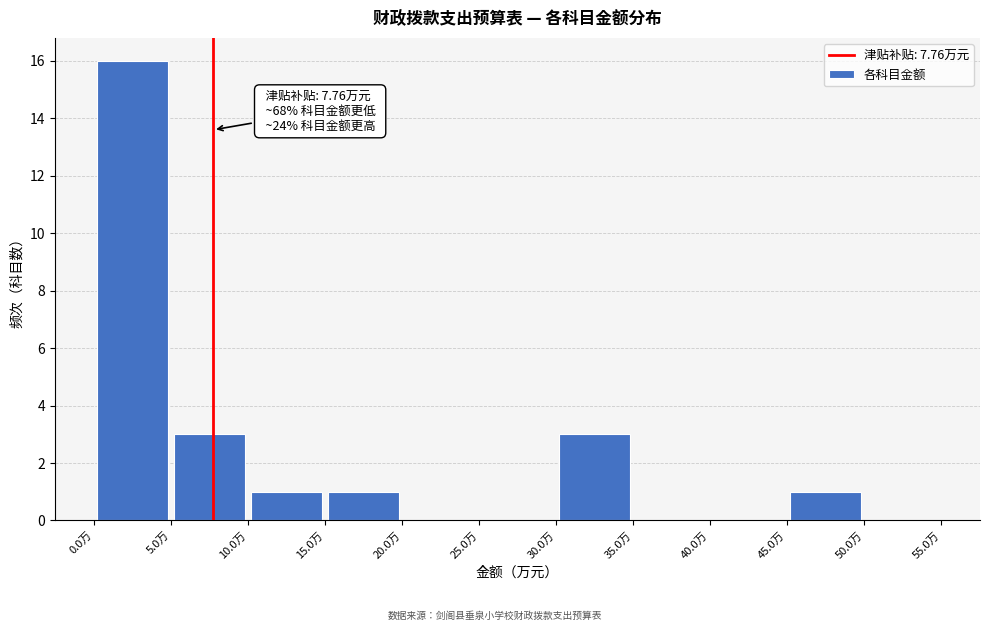

Over which range of the x-axis is the bar tallest?

0 to 5